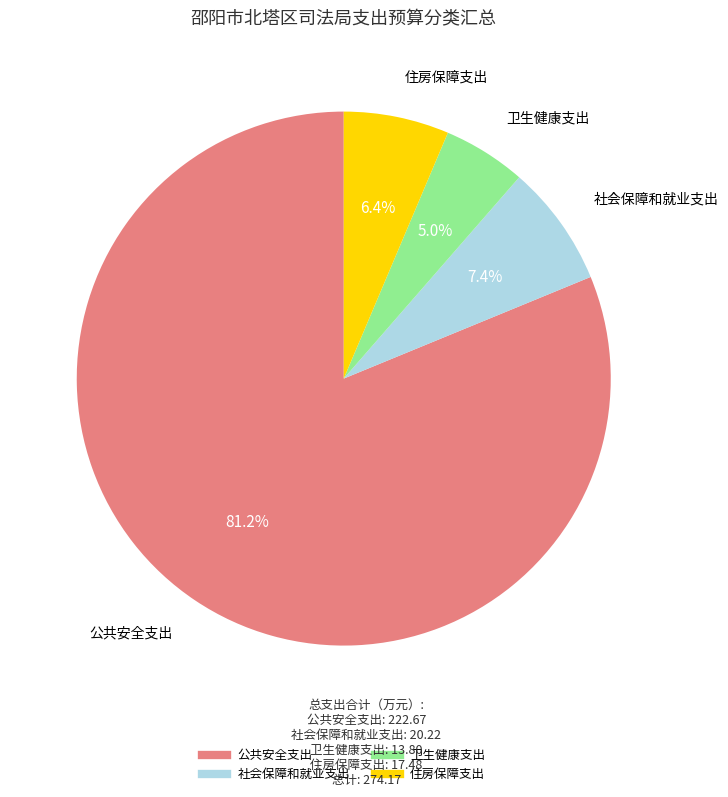

What is the majority slice?

公共安全支出